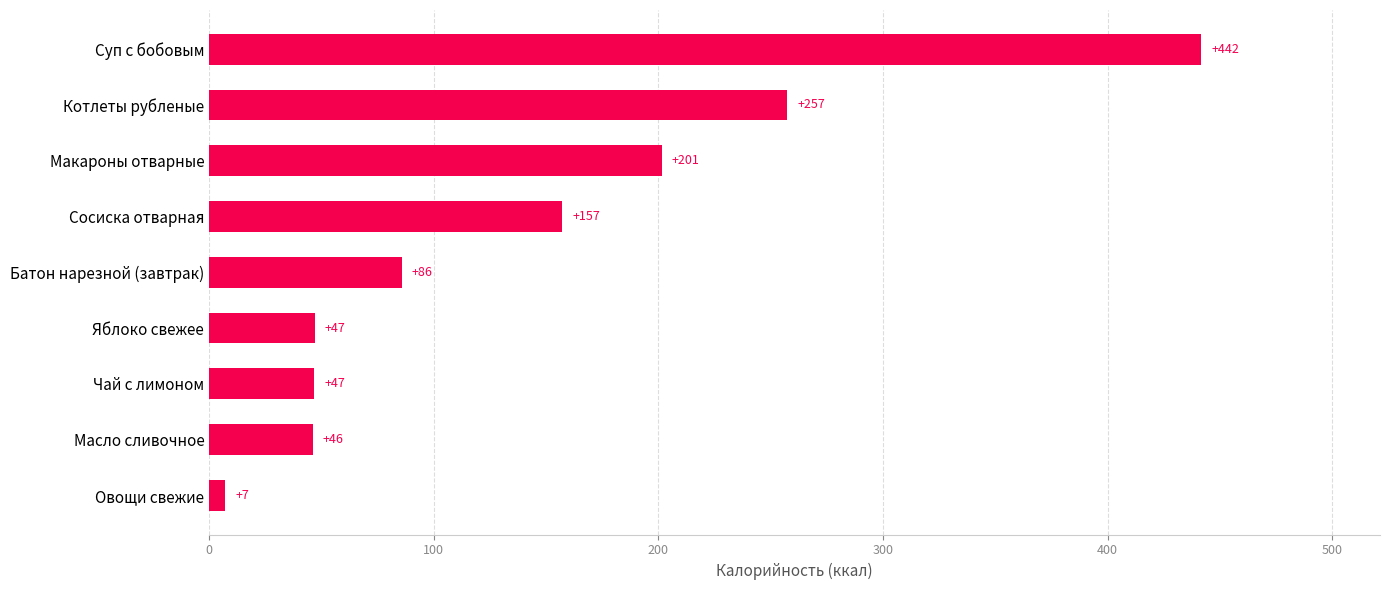

What is the change in value from Чай с лимоном to Суп с бобовым?

+395.0